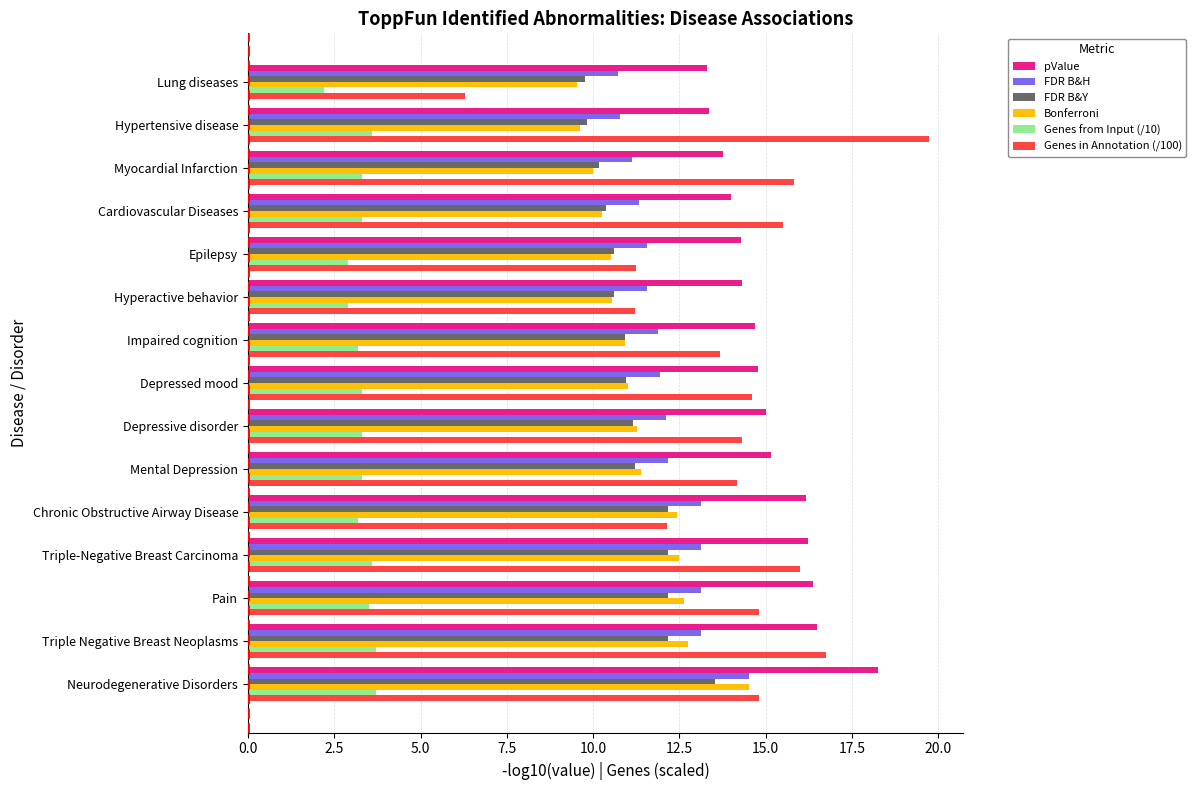

The value of Bonferroni at Pain is 12.6. True or false?

True